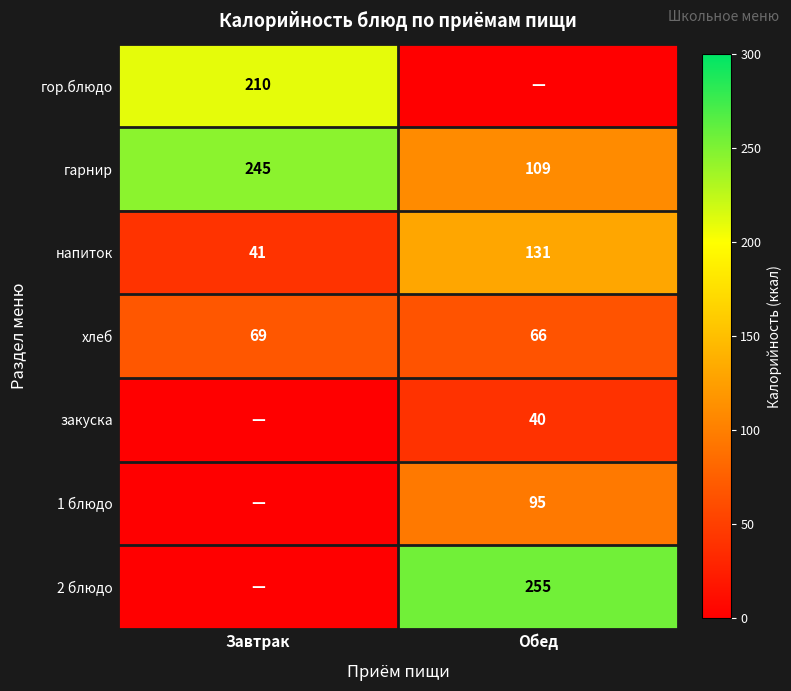

What is the average value of the хлеб series?

68